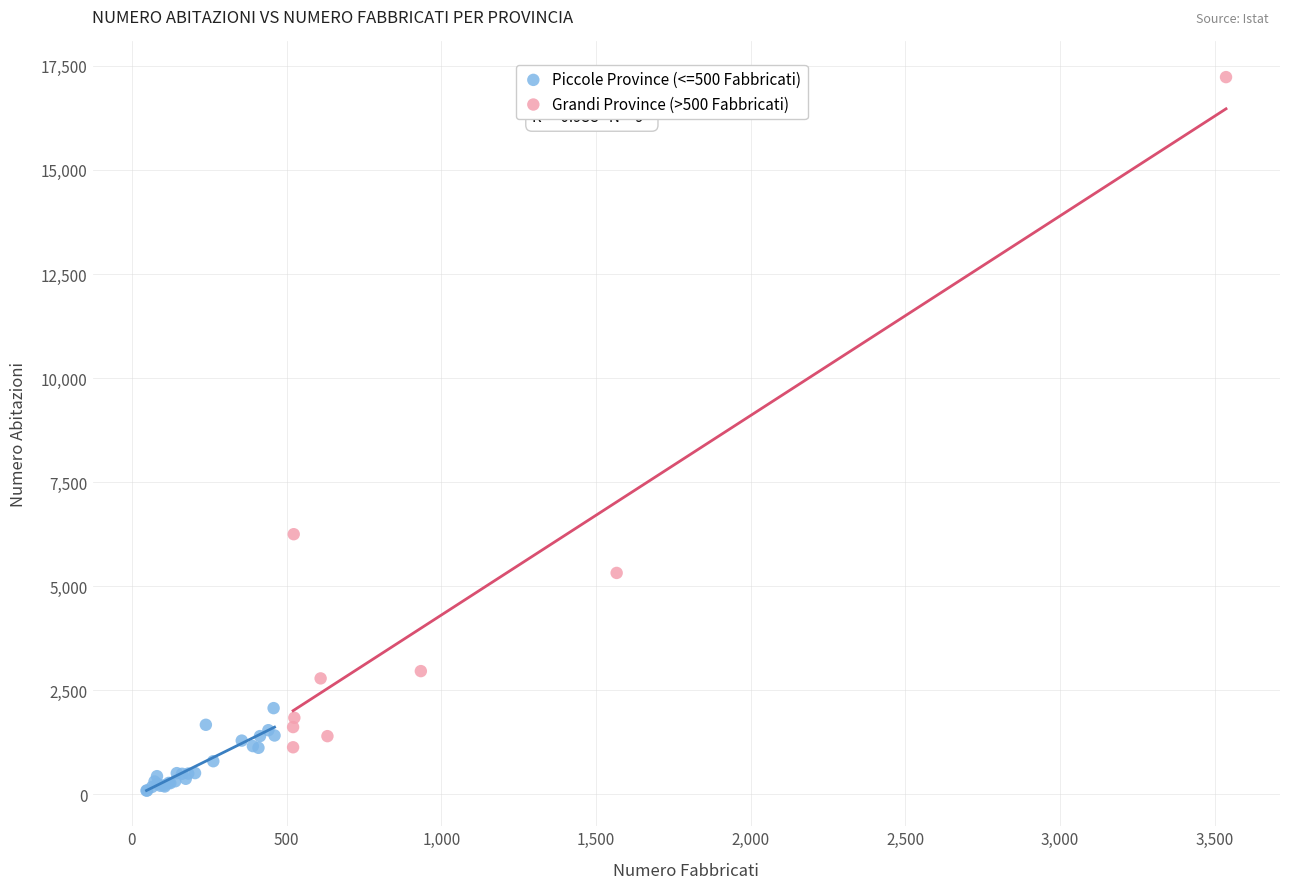

What are all the series names shown in the legend?

Piccole Province (<=500 Fabbricati), Grandi Province (>500 Fabbricati)